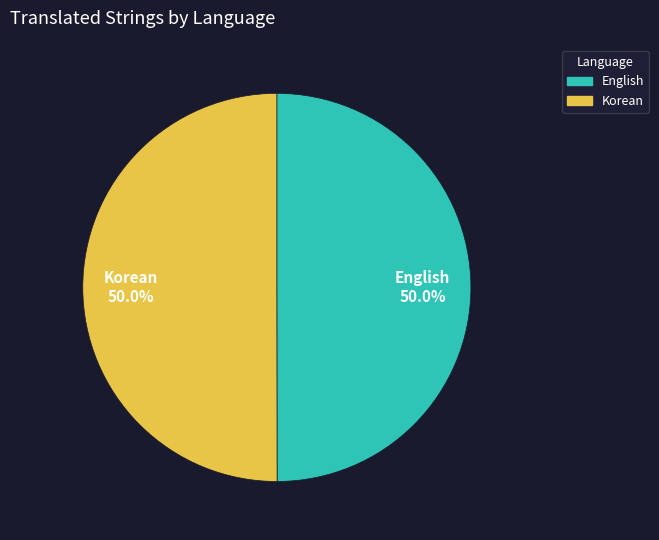

Approximately how many times larger is the value at Korean compared to English?

1.0